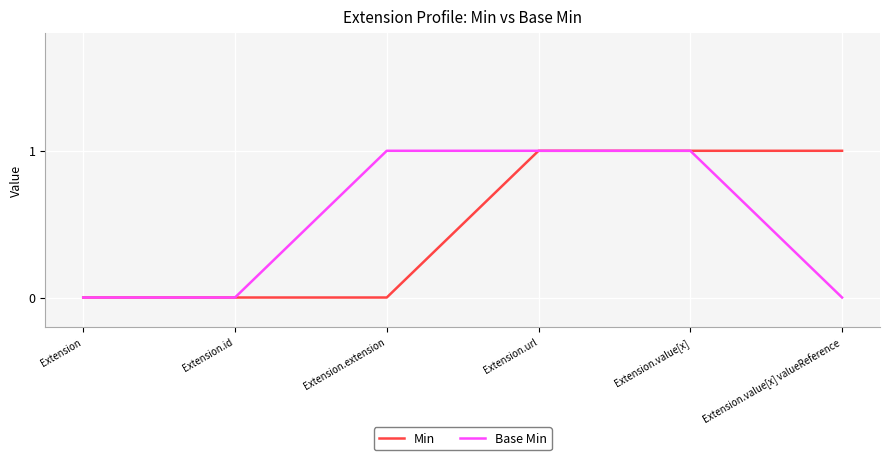

What position from the left is Extension.url?

4